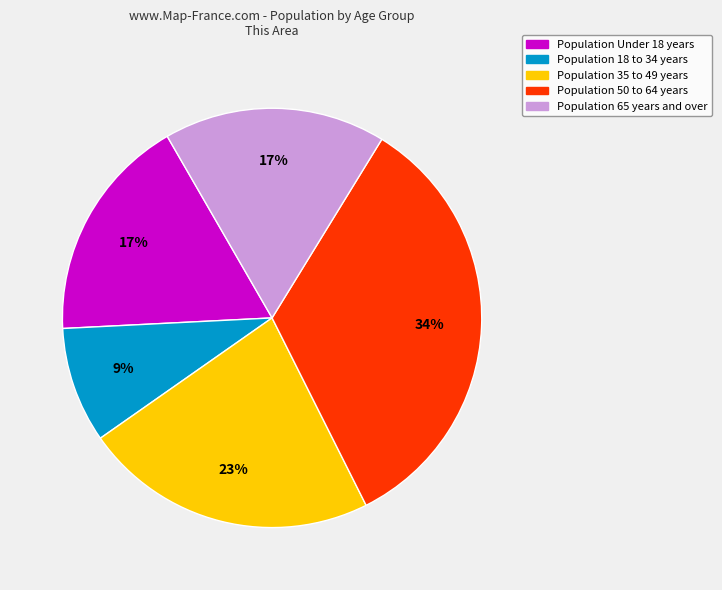

How many slices are in this pie chart?

5